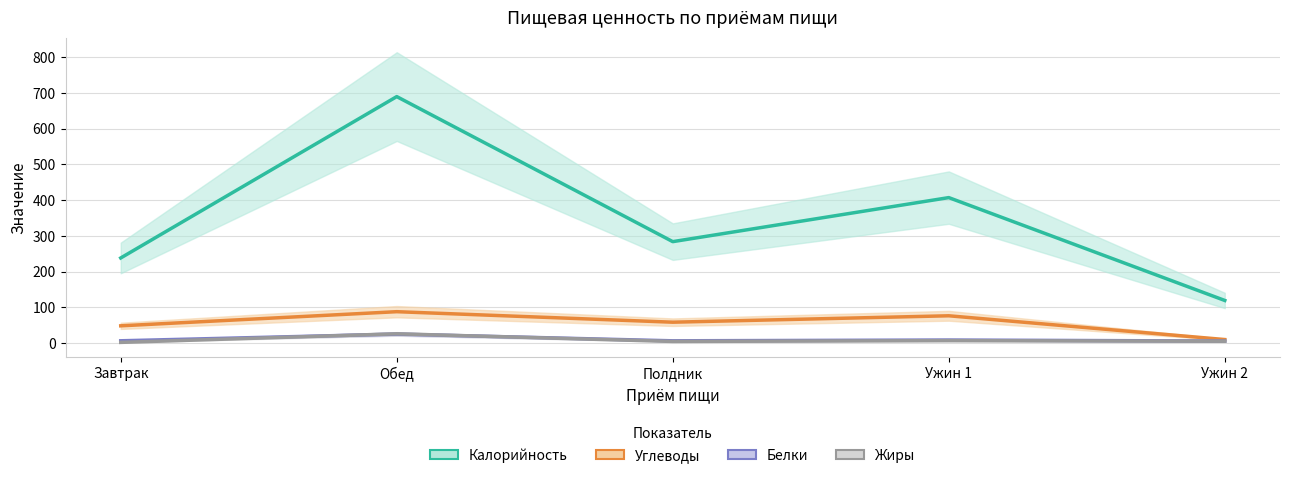

Which series changed the most between Обед and Ужин 1?

Калорийность